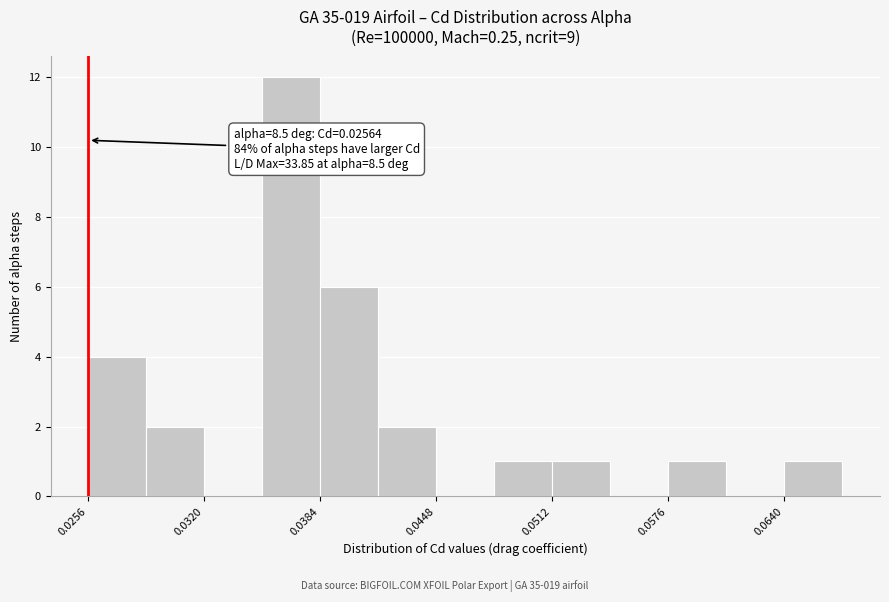

Read against the x-axis, roughly where is the centre of the tallest bar?

0.037